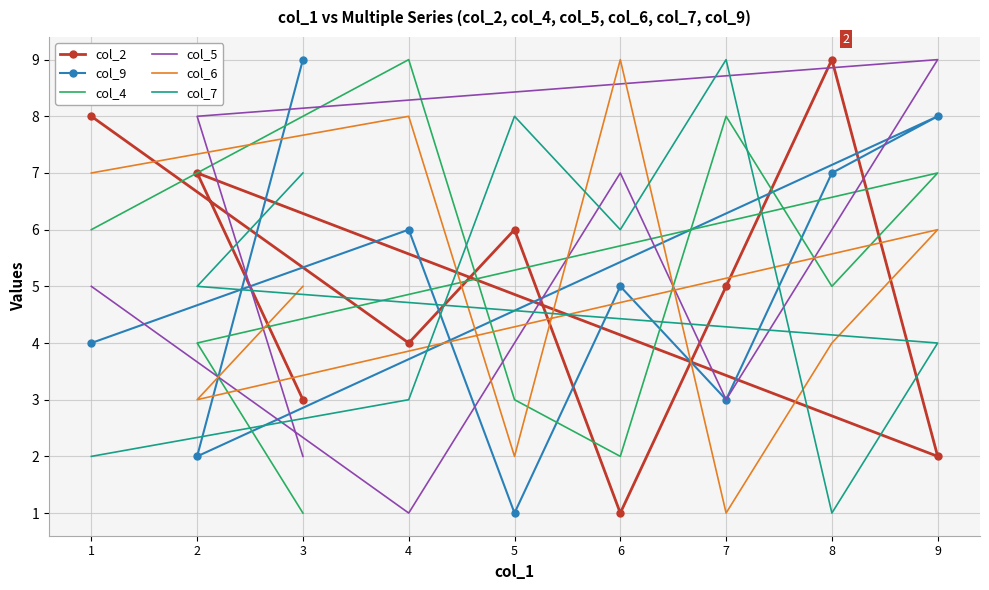

Which series ends up on top after the final intersection of col_9 and col_4?

col_9